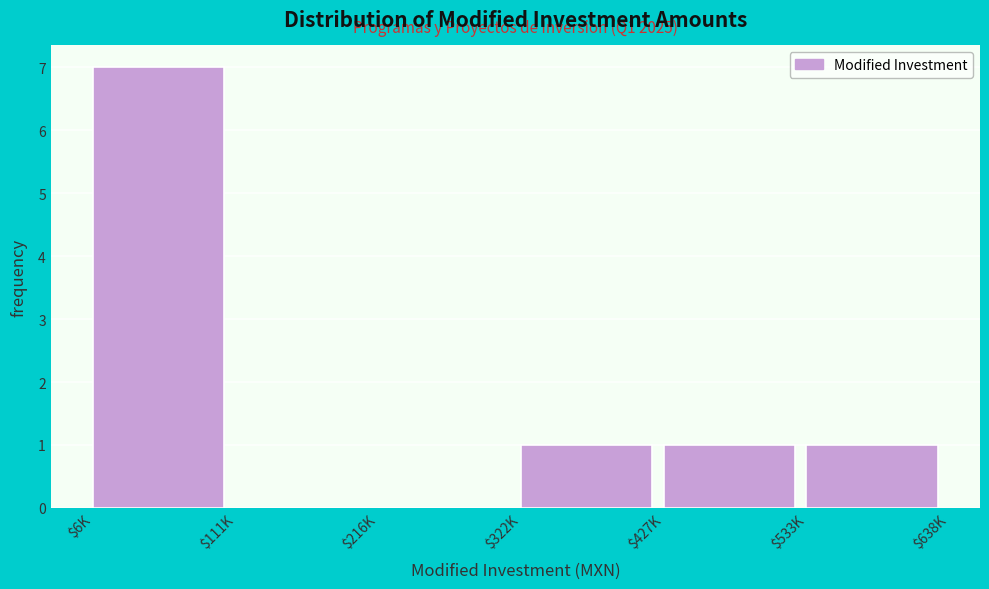

The value at $533K is 1. True or false?

True